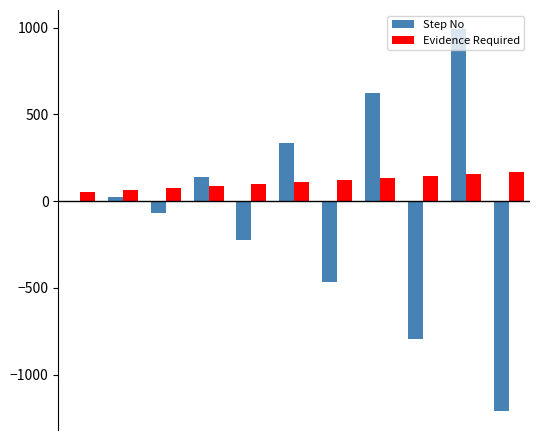

Which series has the largest total across all categories?

Evidence Required